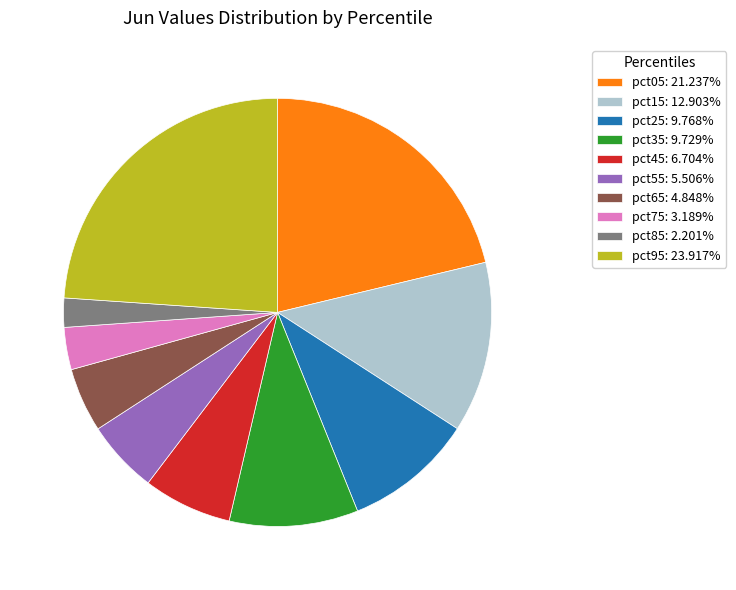

Is the sum of pct35: 9.729% and pct85: 2.201% greater than half?

No